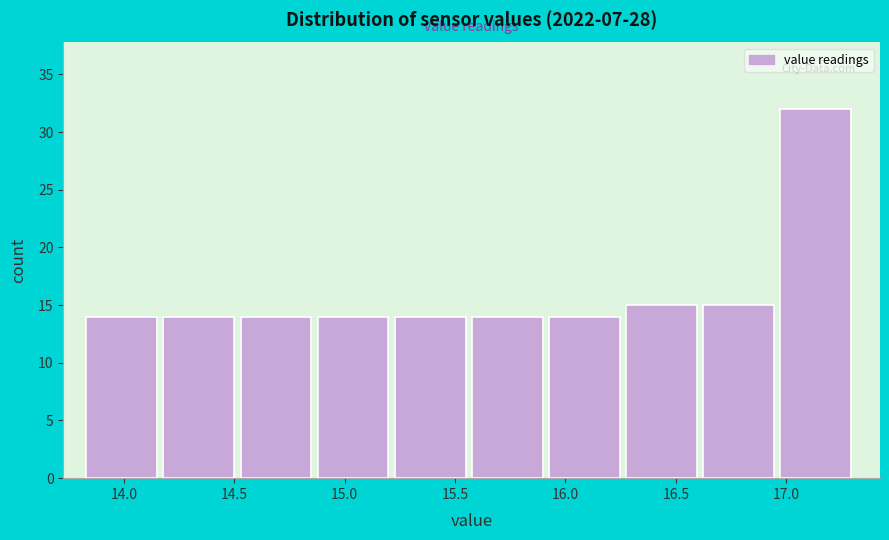

Reading left to right, list every bar in this chart as the range it spans on the x-axis followed by its height. Neither the bar edges nor the heights are printed on the chart, so give them approximately, as read against the axes.

13.85 to 14.20: 14
14.20 to 14.55: 14
14.55 to 14.90: 14
14.90 to 15.25: 14
15.25 to 15.60: 14
15.60 to 15.90: 14
15.90 to 16.25: 14
16.25 to 16.60: 15
16.60 to 16.95: 15
16.95 to 17.30: 32